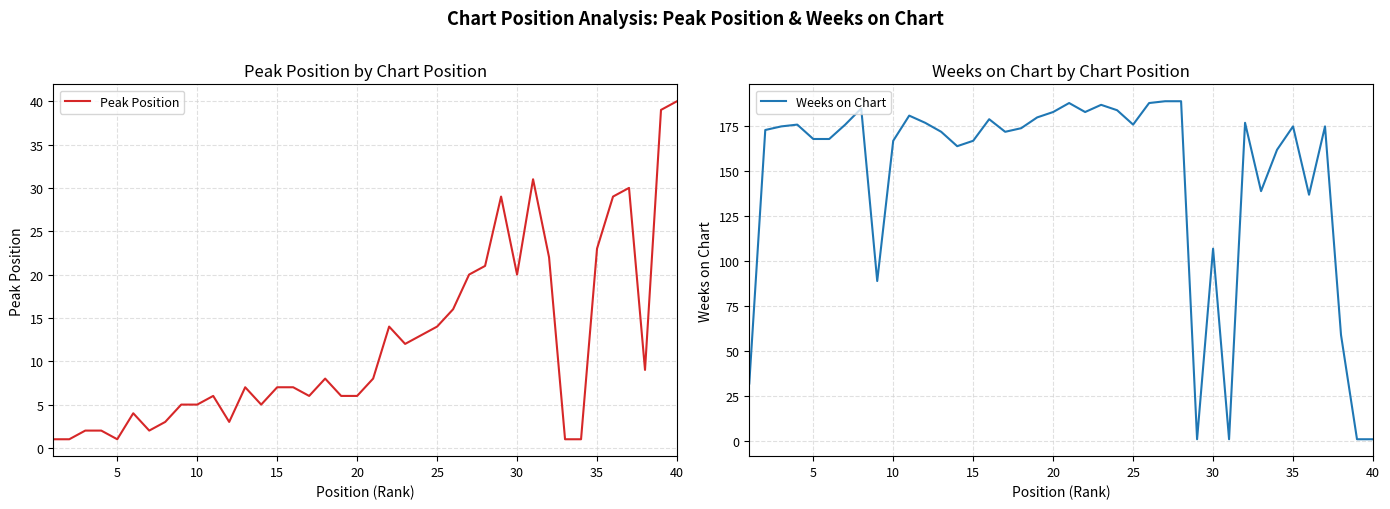

Which category has the highest value in the Peak Position series?

40